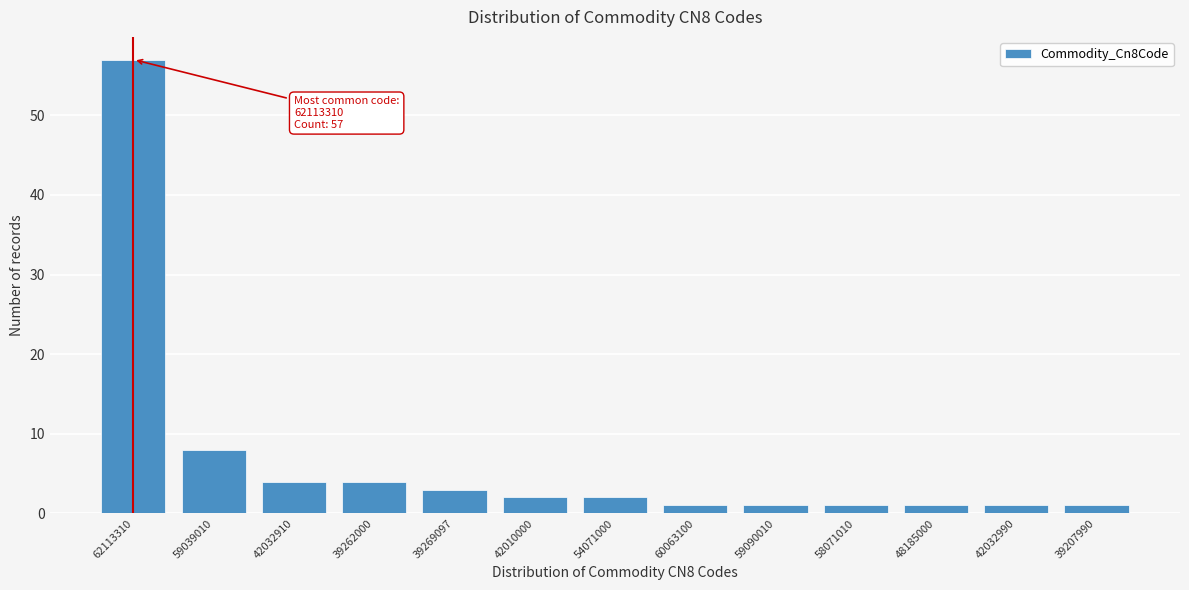

Reading left to right, transcribe all the data shown in this chart.

57	8	4	4	3	2	2	1	1	1	1	1	1